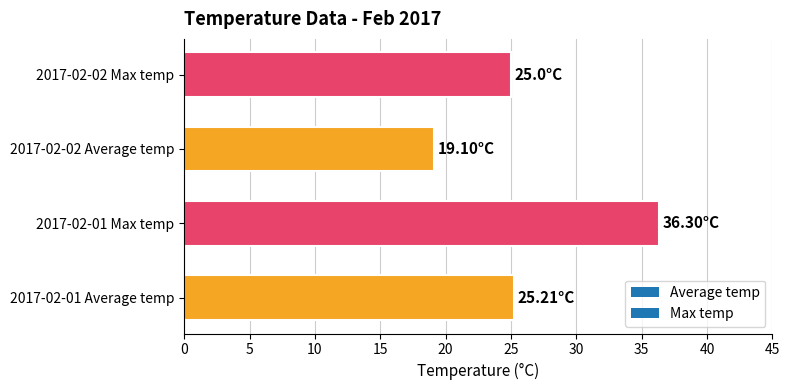

What is the change in value from 2017-02-01 Average temp to 2017-02-02 Average temp?

-6.1